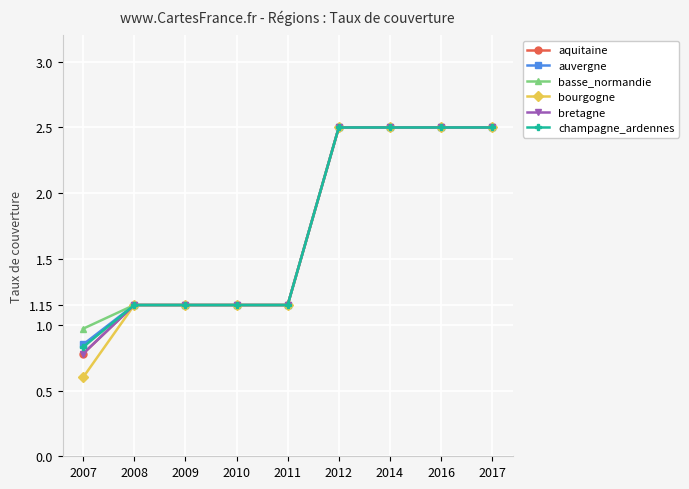

Is this an area chart (filled region under the line)?

No